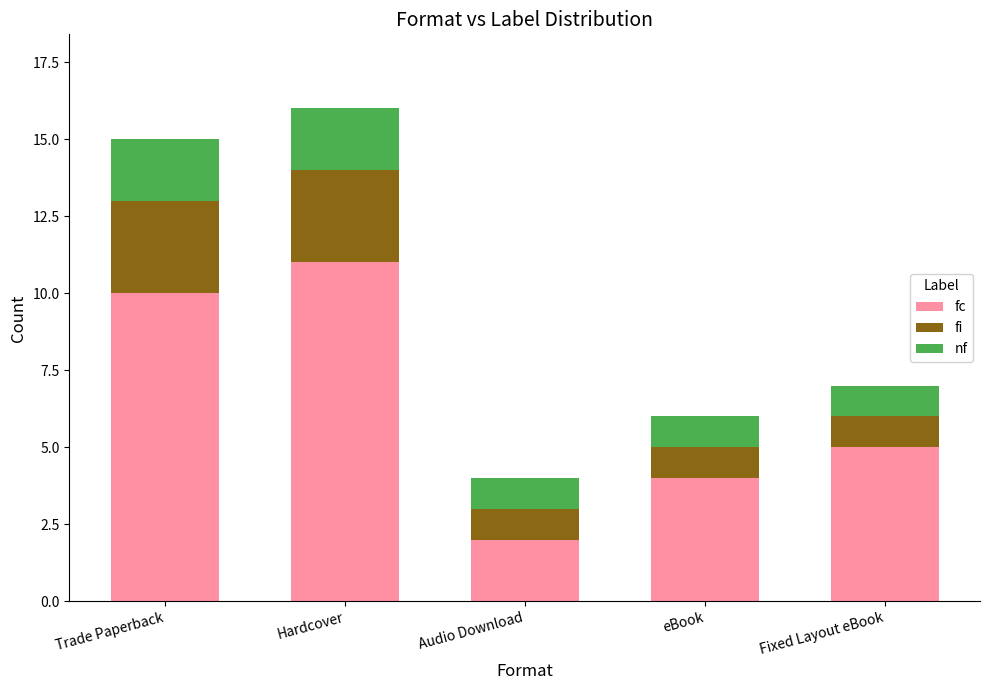

True or false: fc has a value of 2 at eBook.

False